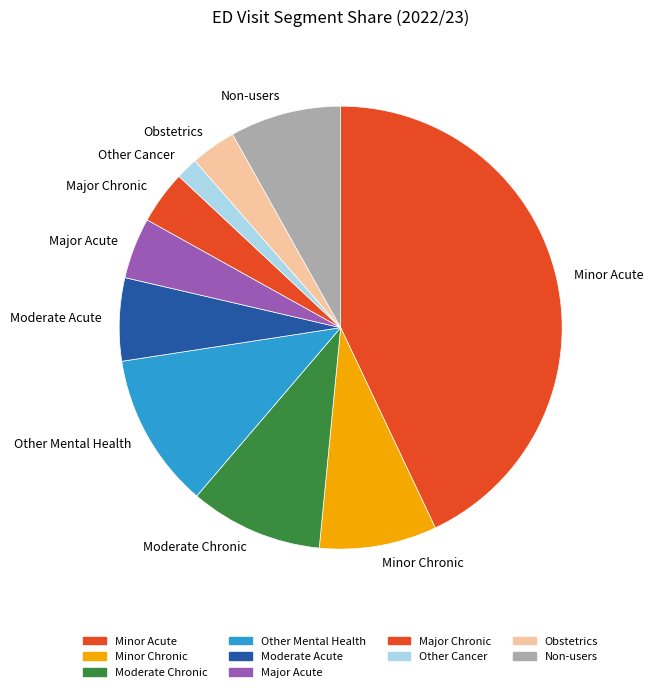

Does any single category account for the majority?

No